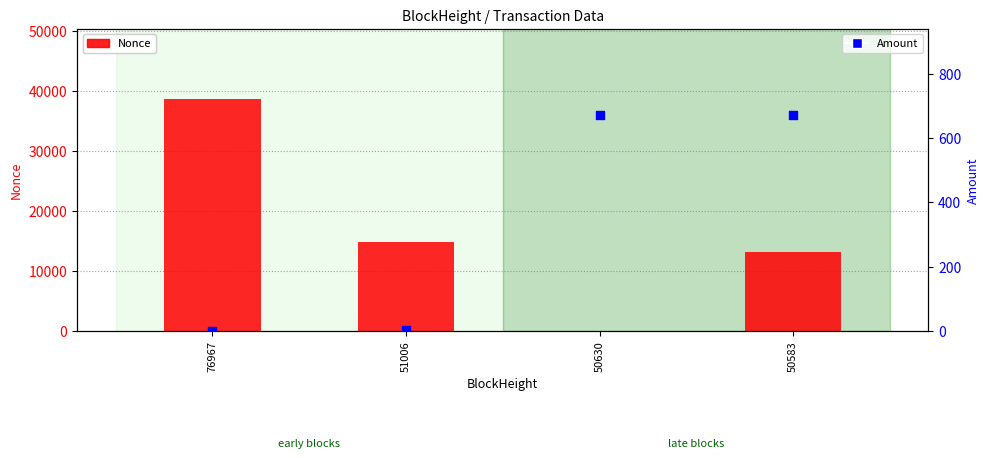

Is the value of Nonce at 50630 greater than the value of Amount at 76967?

No